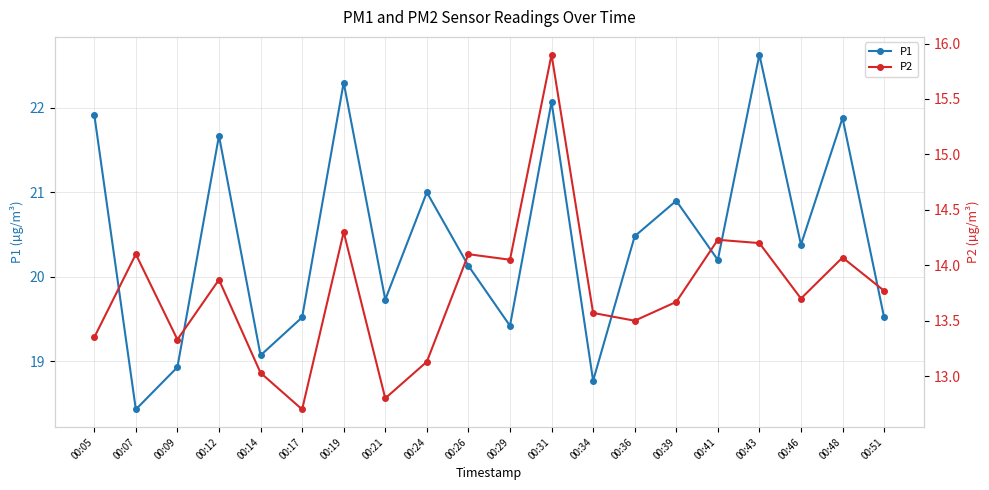

Which series has the widest spread of values?

P1